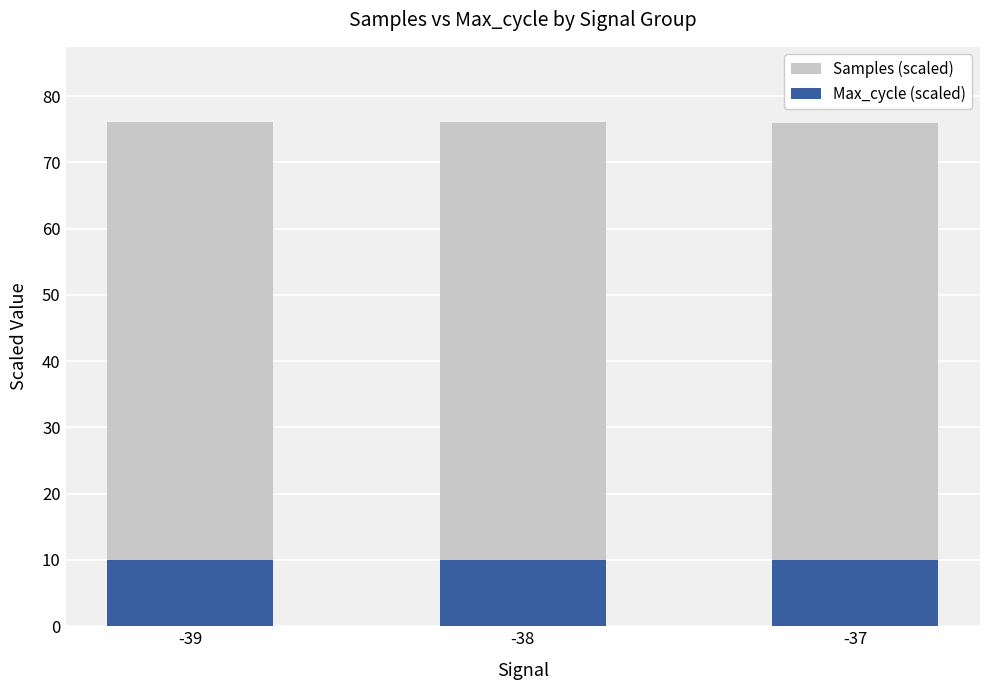

Where is Samples (scaled) nearest to the value 76?

-37